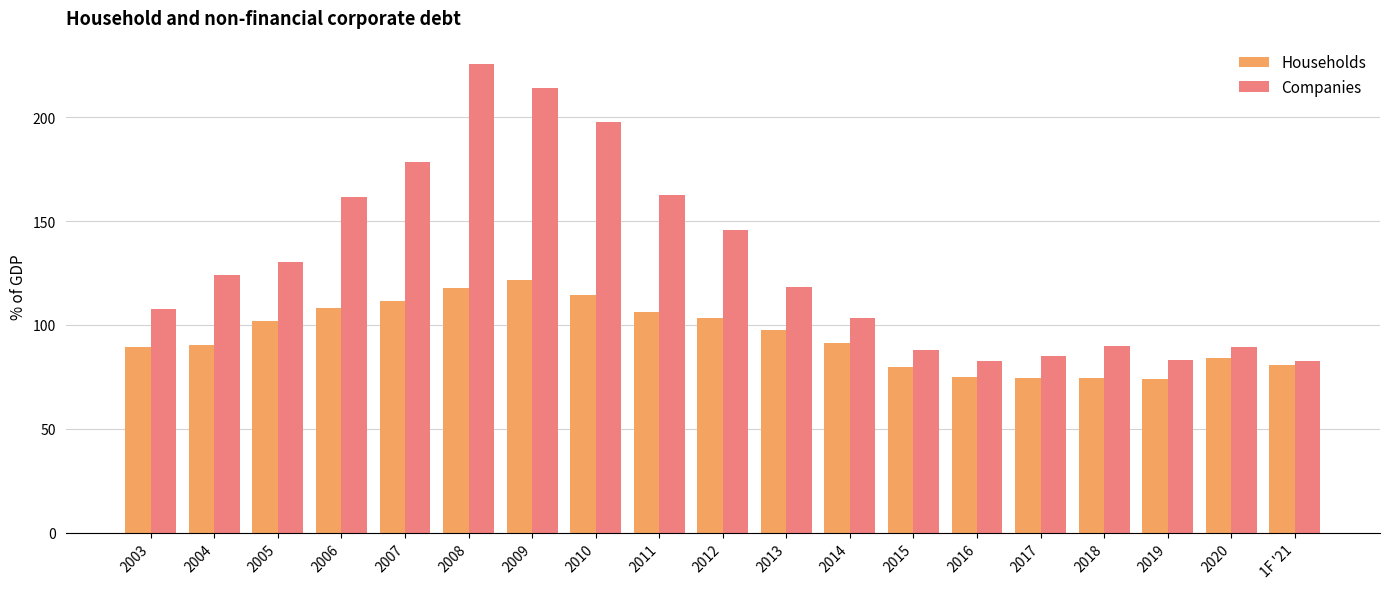

What is the approximate value of Companies at 2017?

85.1